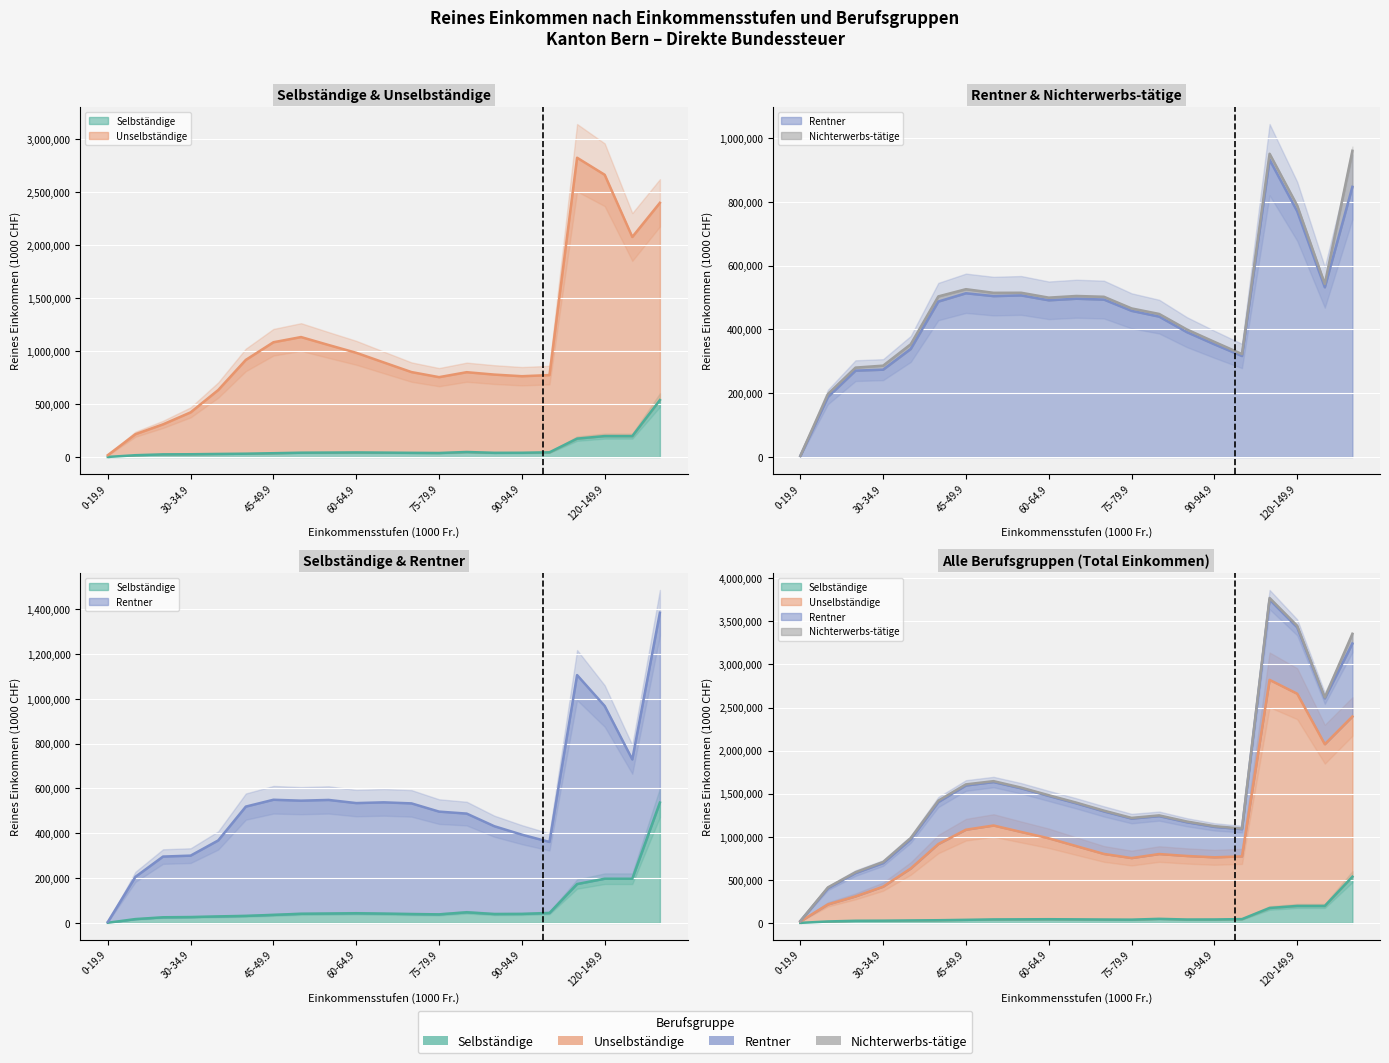

True or false: Selbständige and Rentner intersect in this chart.

False